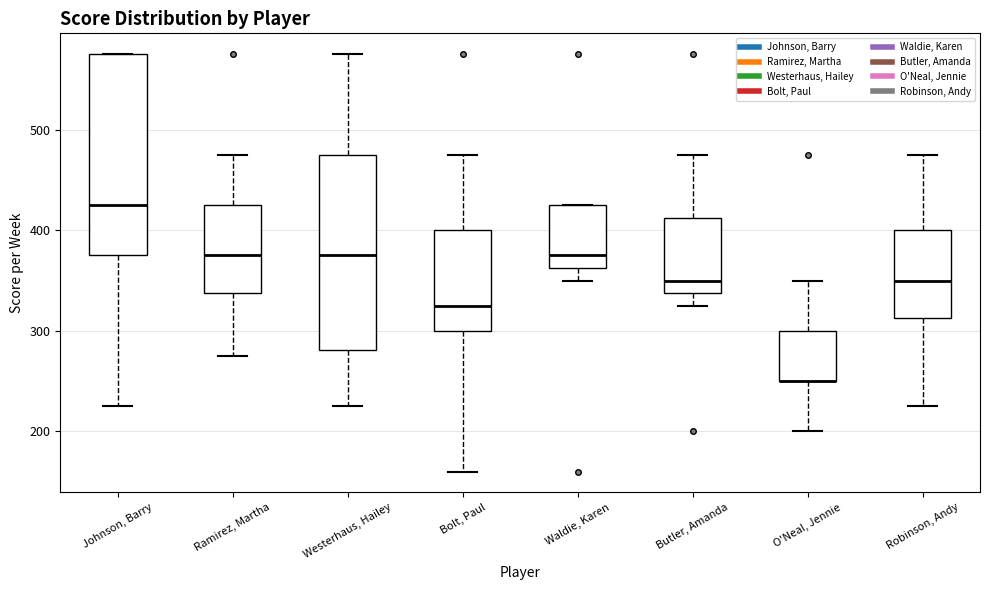

Reading left to right, transcribe this box plot: for each box, give where its median line is, the range the box spans, and where its two whiskers end, as read against the y-axis. The values are not printed on the chart, so give them approximately, as read against the axis.

Johnson, Barry: median 430, box 380 to 580, whiskers 230 to 580
Ramirez, Martha: median 380, box 340 to 430, whiskers 280 to 480
Westerhaus, Hailey: median 380, box 280 to 480, whiskers 230 to 580
Bolt, Paul: median 330, box 300 to 400, whiskers 160 to 480
Waldie, Karen: median 380, box 360 to 430, whiskers 350 to 430
Butler, Amanda: median 350, box 340 to 410, whiskers 330 to 480
O'Neal, Jennie: median 250 (drawn on the box's lower edge), box 250 to 300, whiskers 200 to 350
Robinson, Andy: median 350, box 310 to 400, whiskers 230 to 480